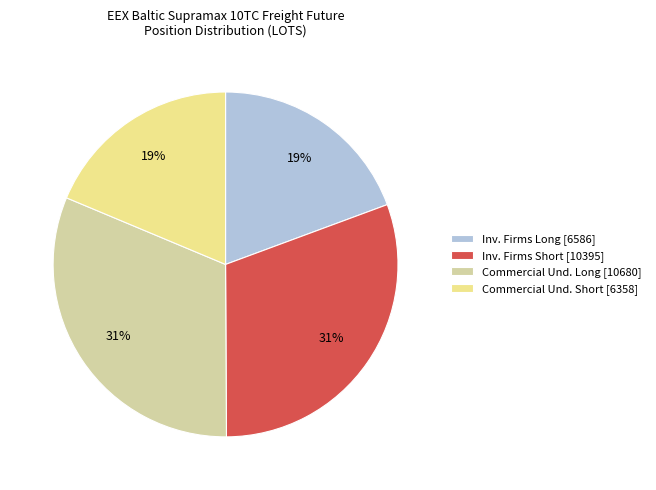

Is there a majority slice in this chart?

No